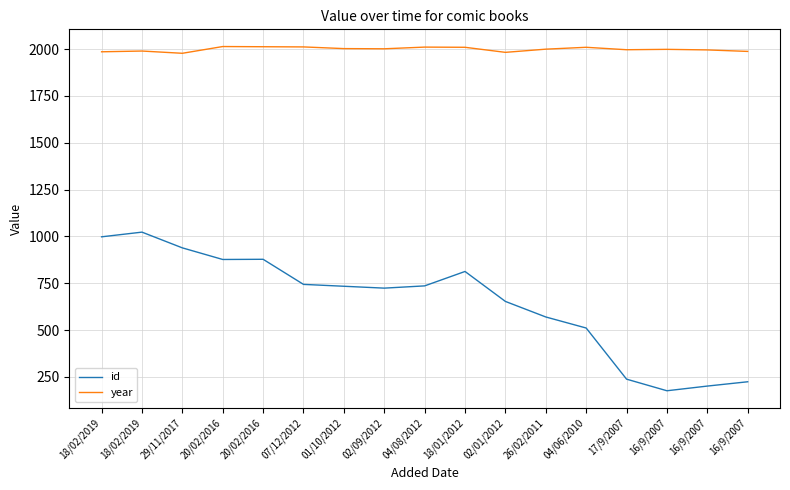

Does the chart have visible grid lines?

Yes